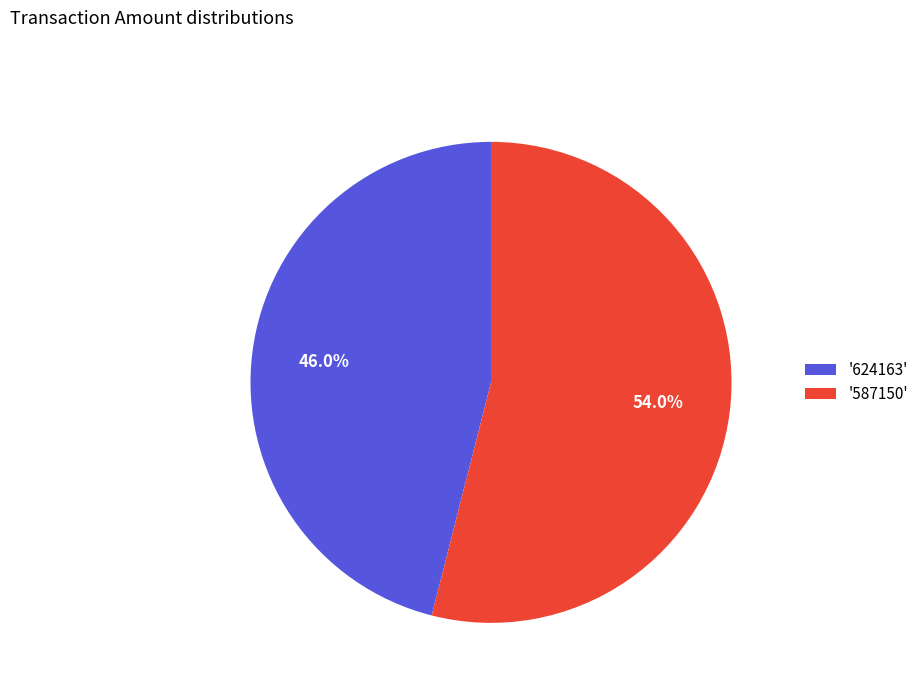

Count the number of slices in the pie.

2